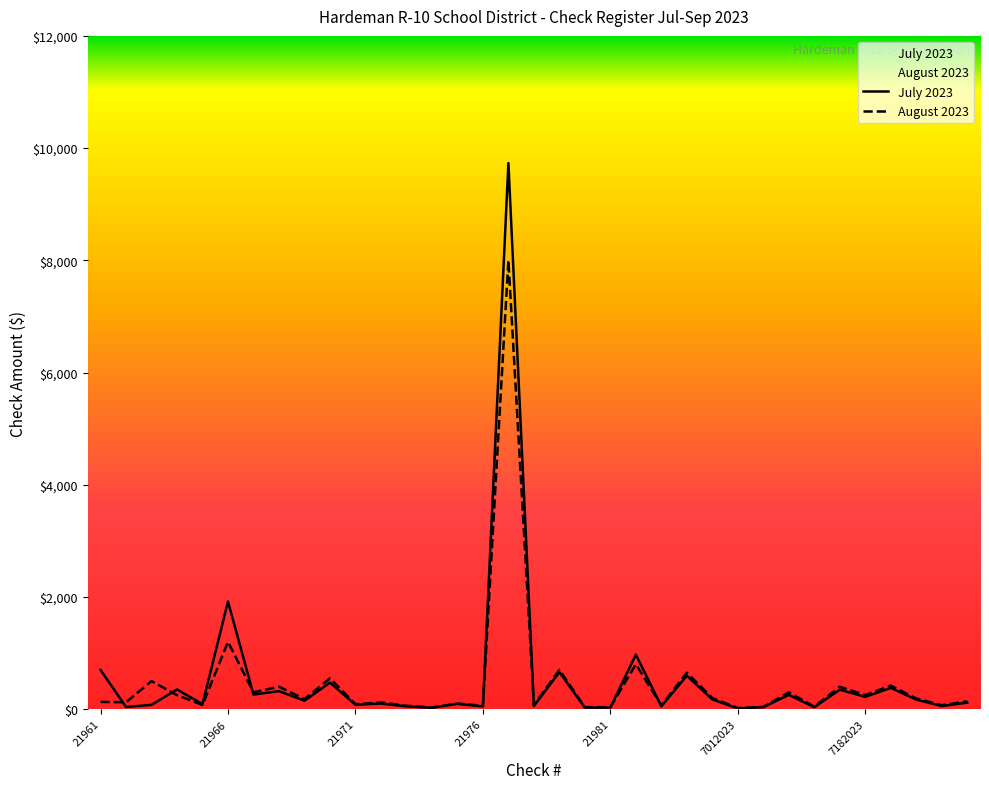

Which series has the widest spread of values?

July 2023